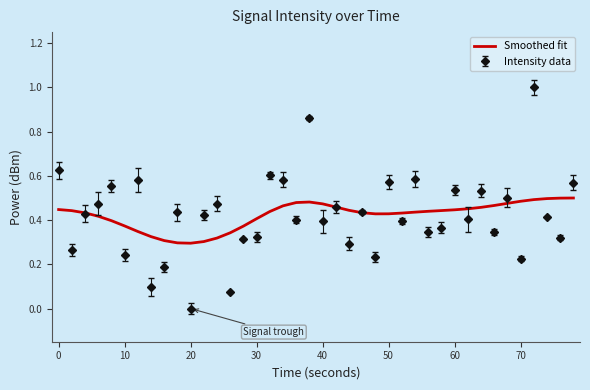

Rank the series by their maximum value, from highest to lowest.

Intensity data, Smoothed fit